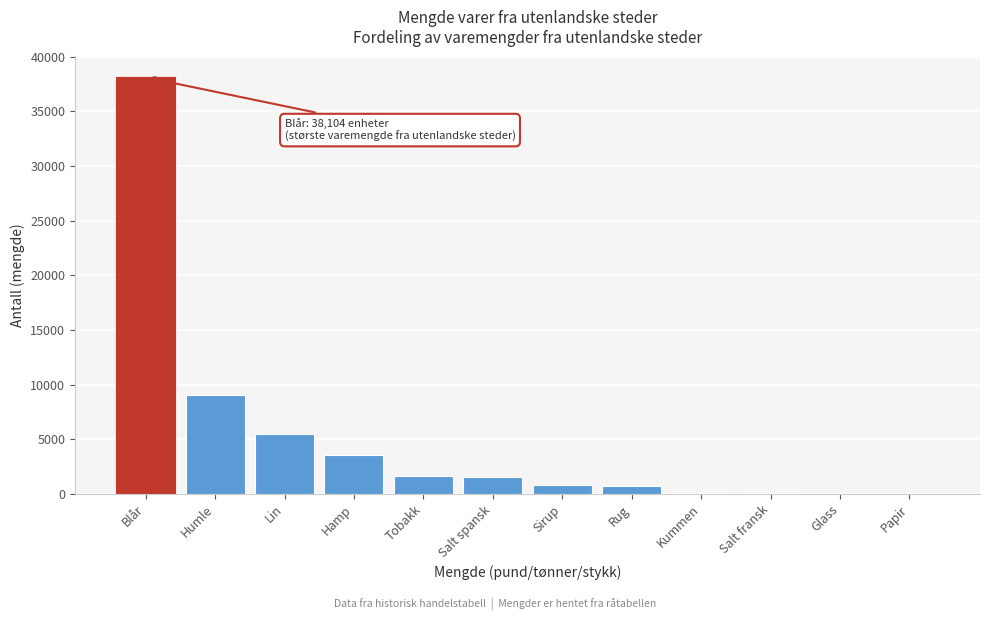

What is the change in value from Blår to Lin?

-32632